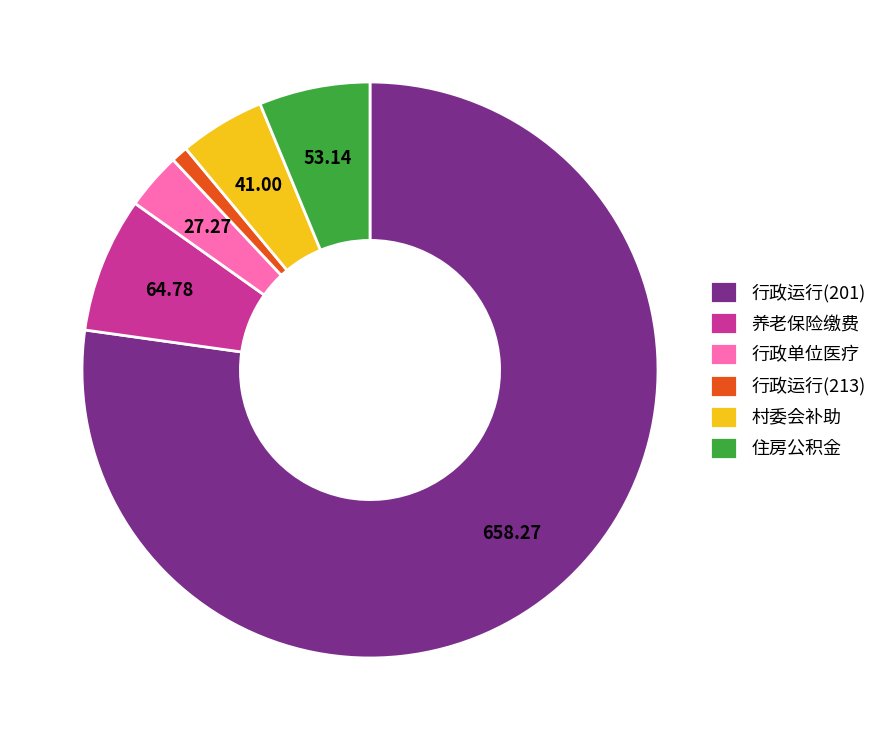

Is it true that 行政运行(213) is 1% of the pie?

True